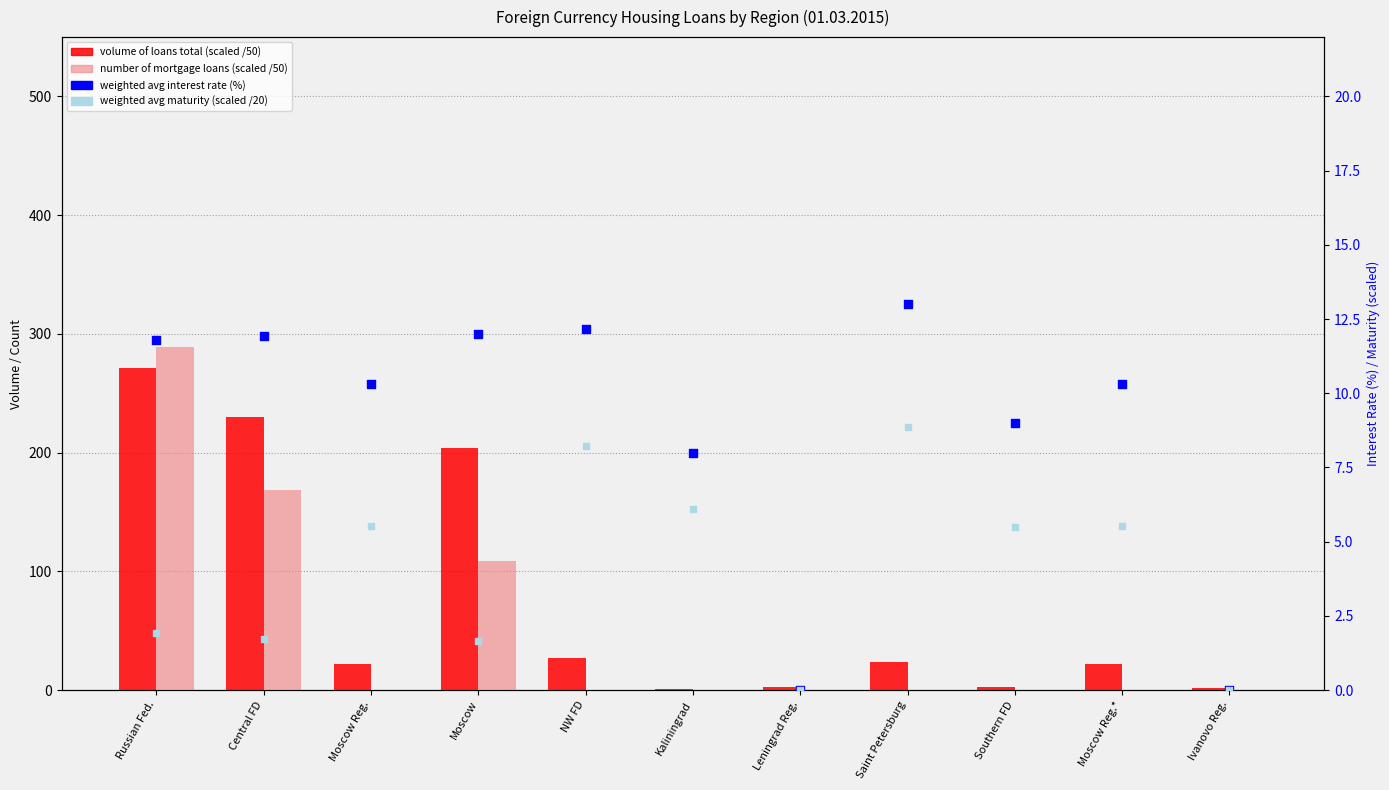

At how many categories does at least one series exceed 199?

3